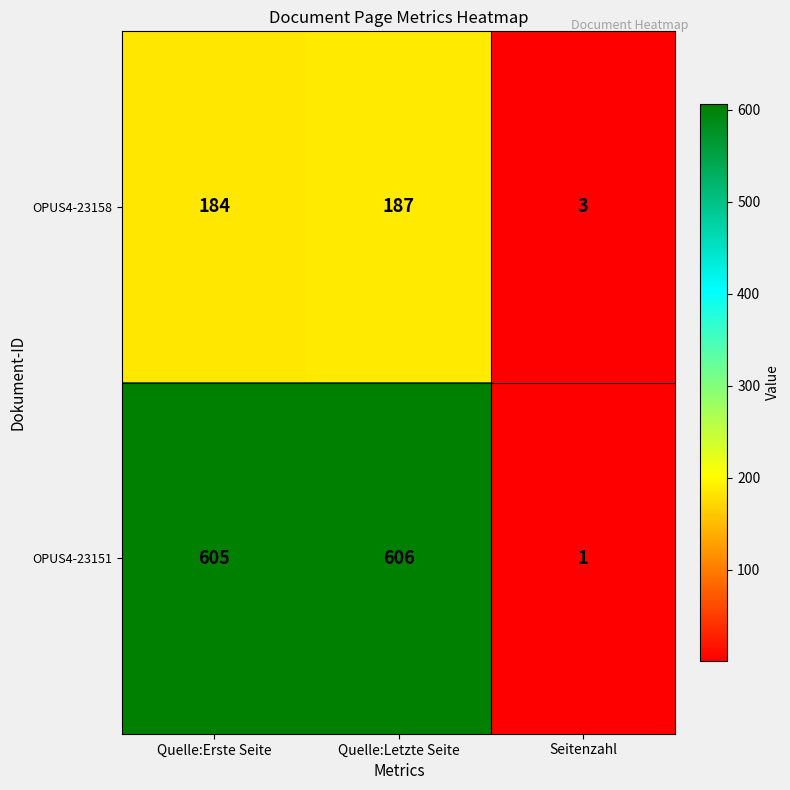

How many data points in OPUS4-23158 are less than 184?

1